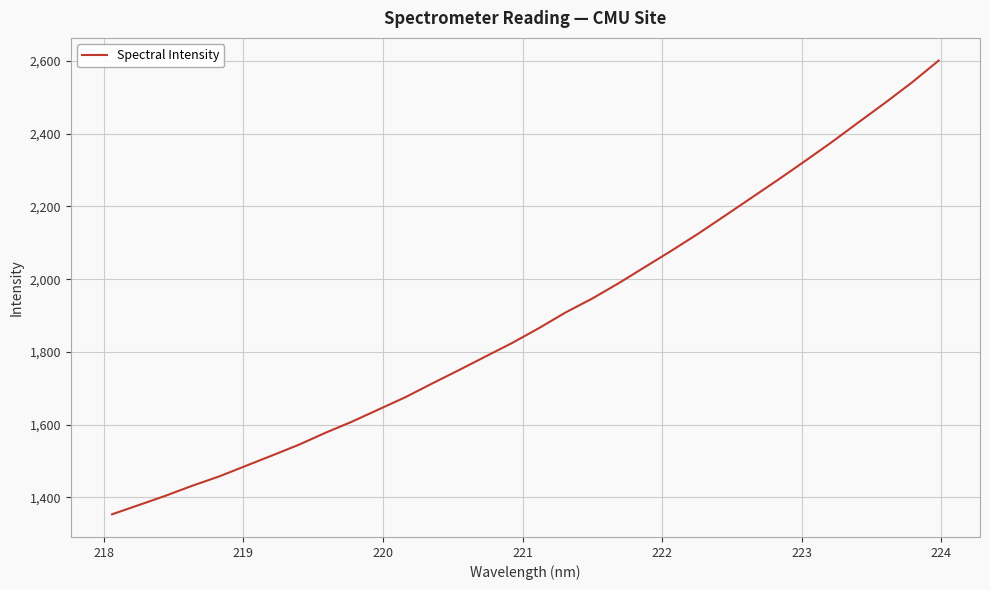

What is the difference between the maximum and minimum values?

1248.4